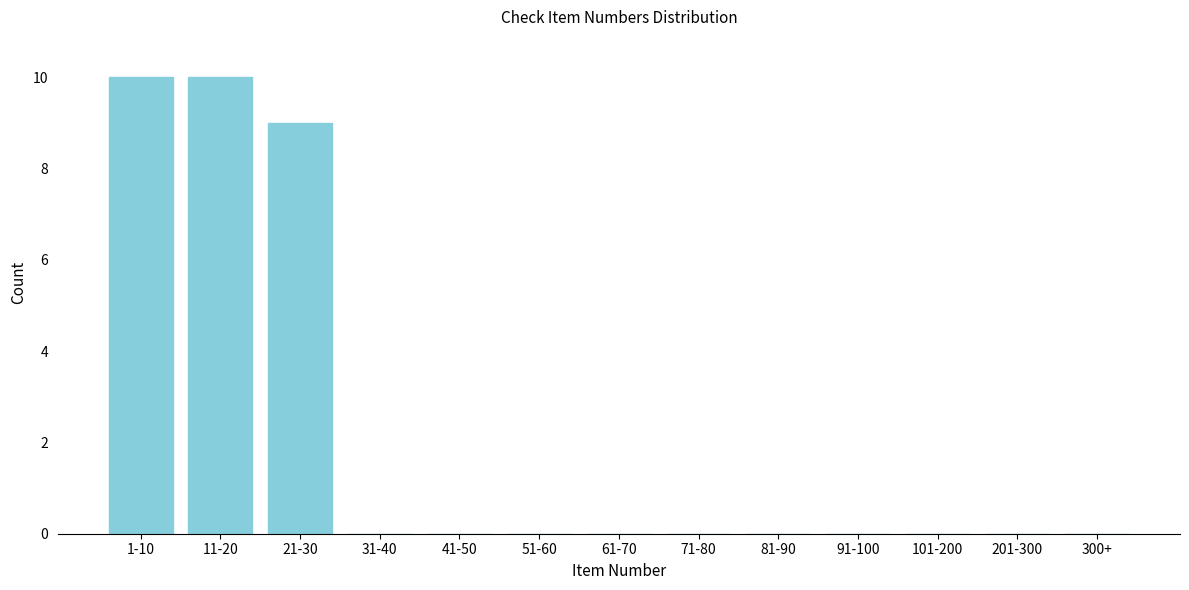

Reading right to left, transcribe all the data shown in this chart.

300+=0	201-300=0	101-200=0	91-100=0	81-90=0	71-80=0	61-70=0	51-60=0	41-50=0	31-40=0	21-30=9	11-20=10	1-10=10